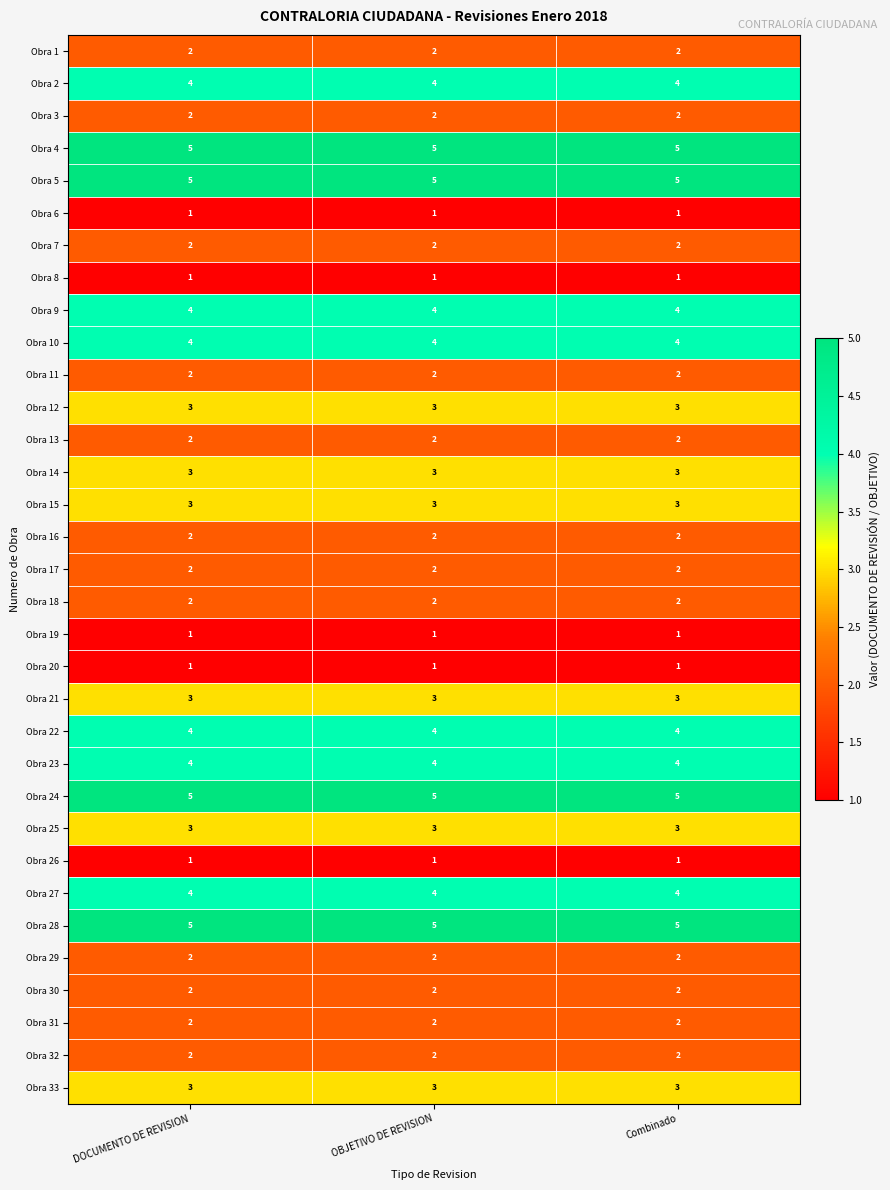

What is the spread (max minus min) of values at OBJETIVO DE REVISION?

4